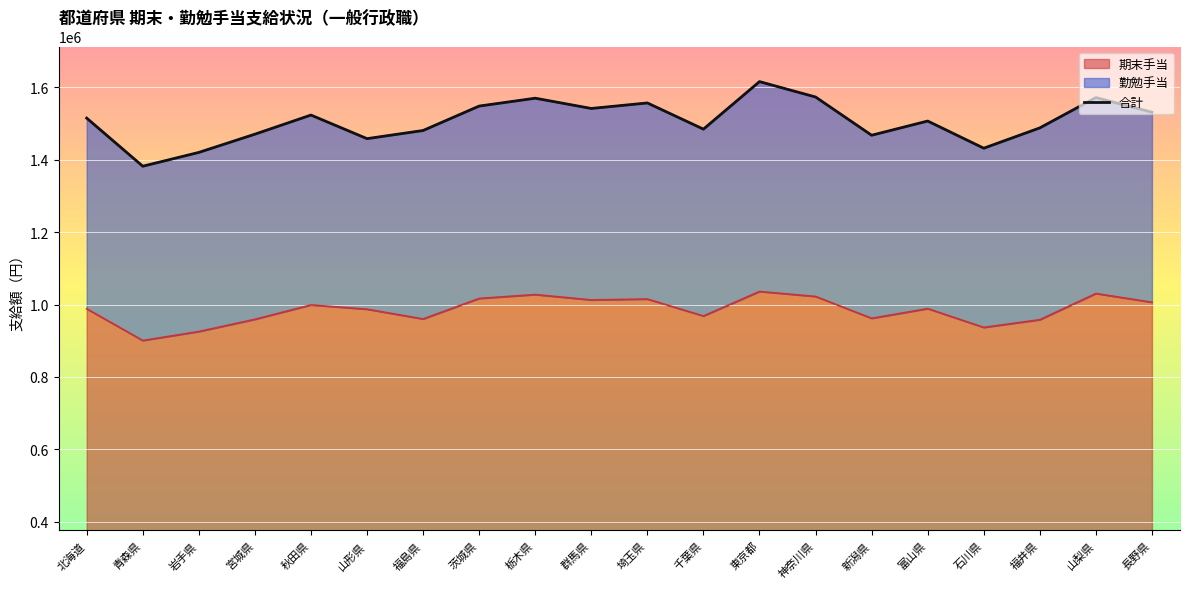

At which label does the data first exceed 1514500?

秋田県